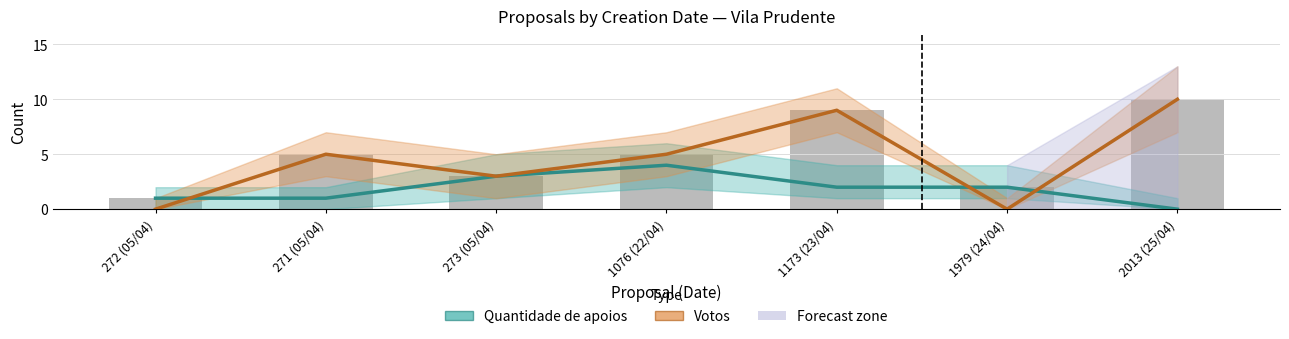

Rank the series at 272 (05/04) from lowest to highest value.

Votos, Quantidade de apoios